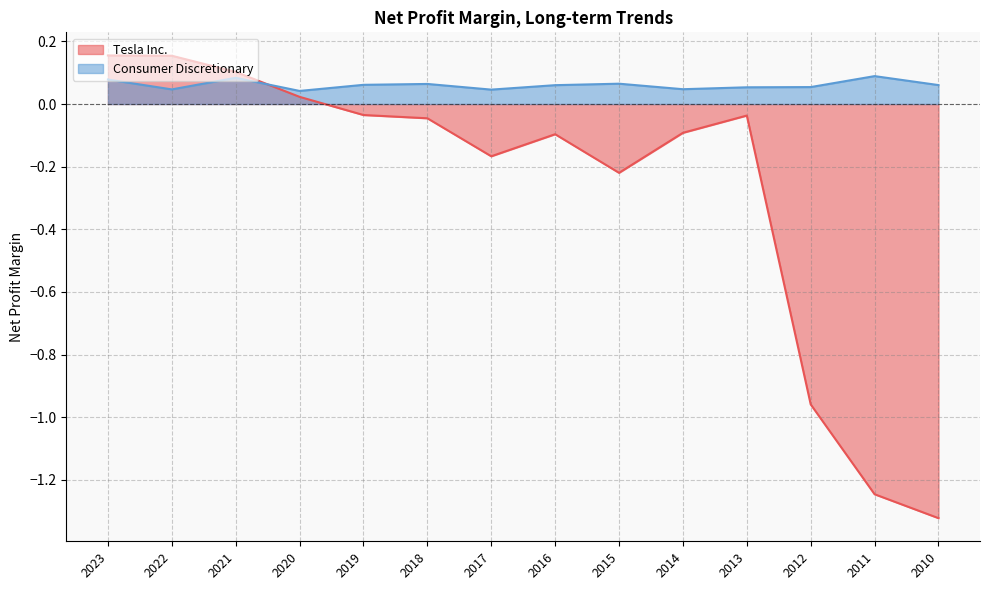

How many data points in Tesla Inc. are above 0?

4